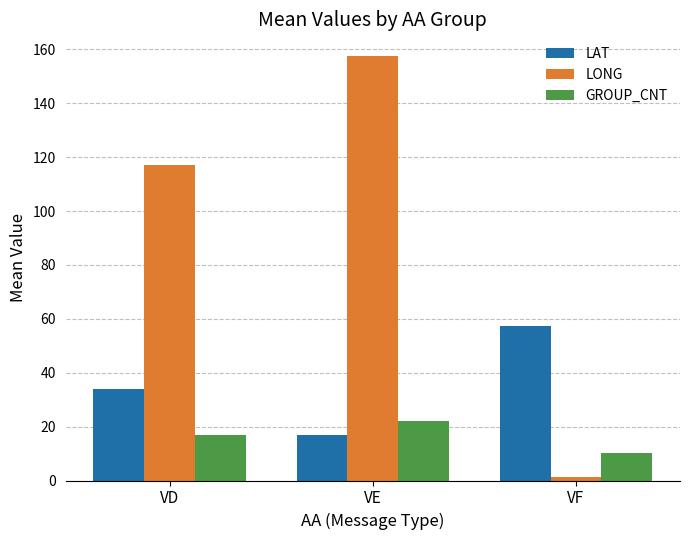

Which series changed the most between VE and VF?

LONG